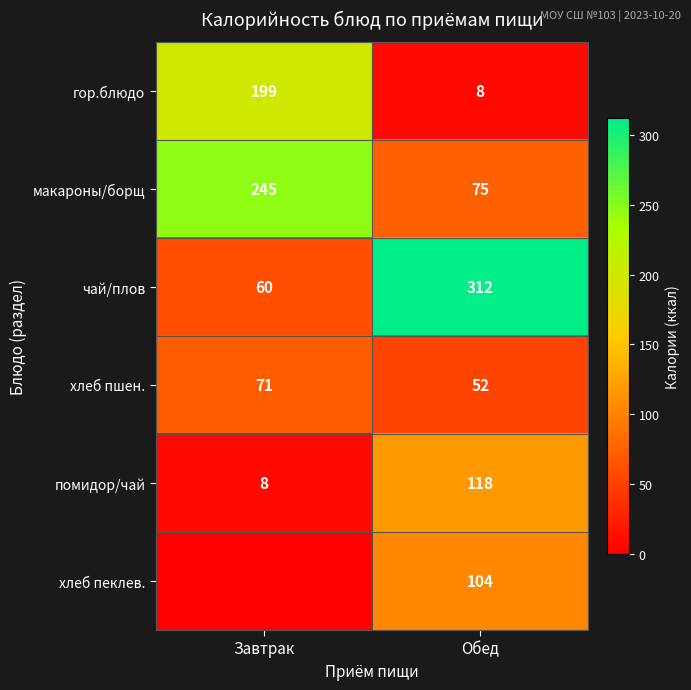

At which category is the sum across all series the highest?

Обед